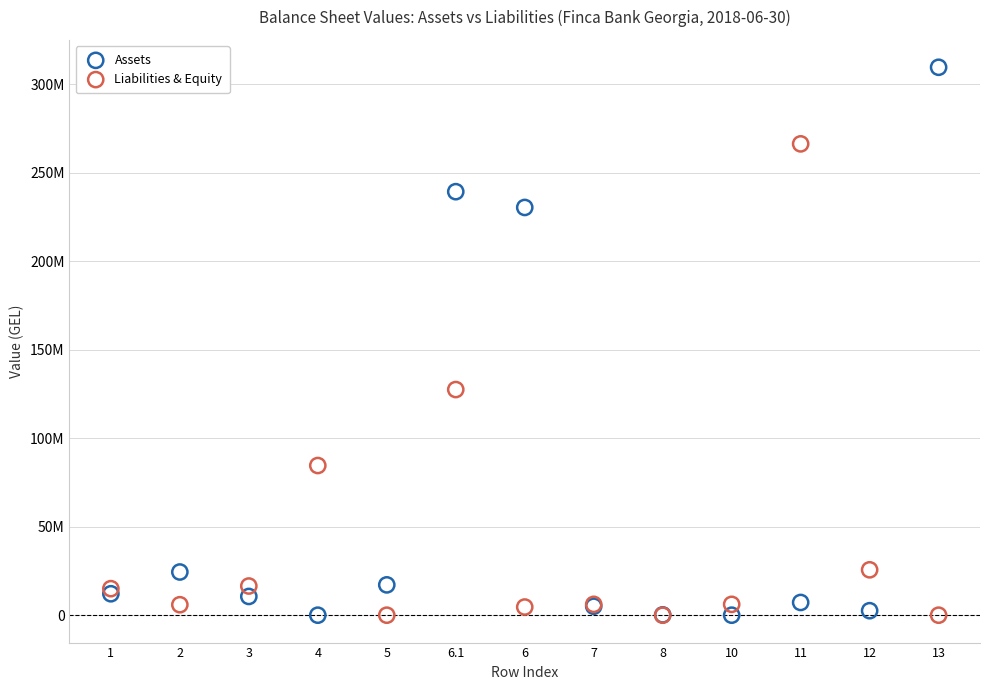

What are all the series names shown in the legend?

Assets, Liabilities & Equity